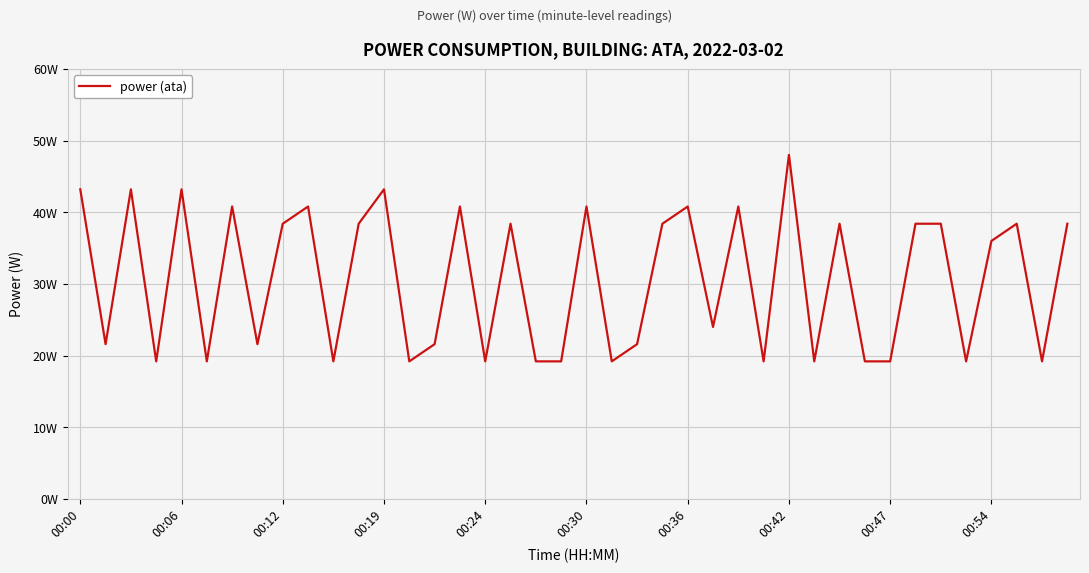

Does the chart have visible grid lines?

Yes